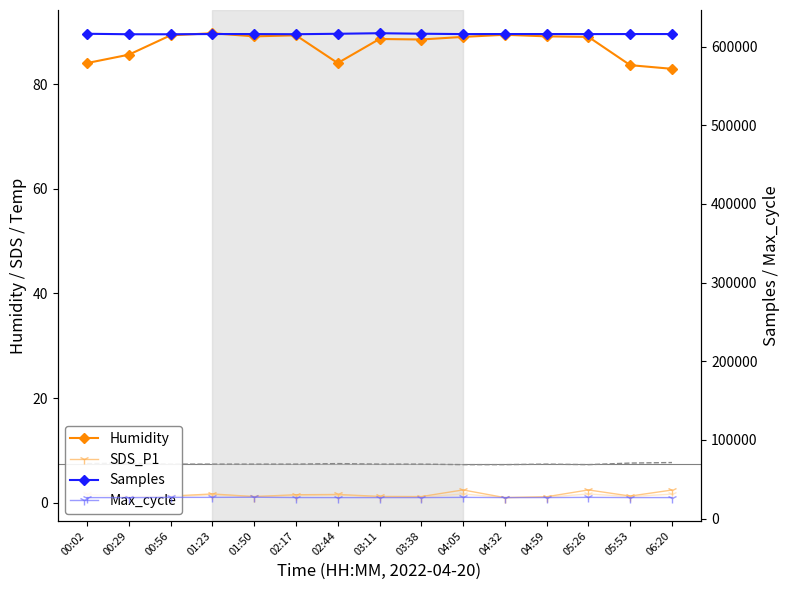

Rank the categories by Samples value from lowest to highest.

00:56, 00:29, 02:17, 04:05, 05:26, 01:50, 06:20, 05:53, 04:32, 04:59, 01:23, 00:02, 02:44, 03:38, 03:11